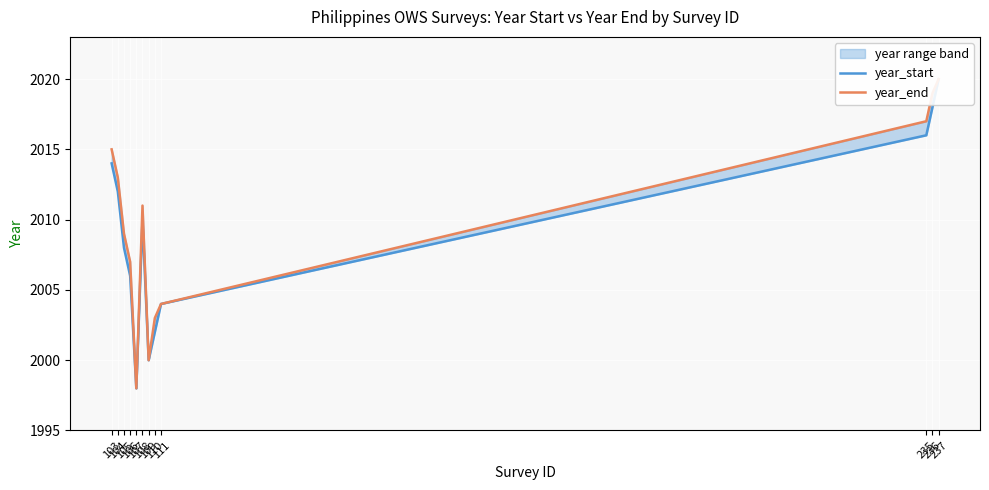

What is the value of the year_start point at the 12th from the left?

2020